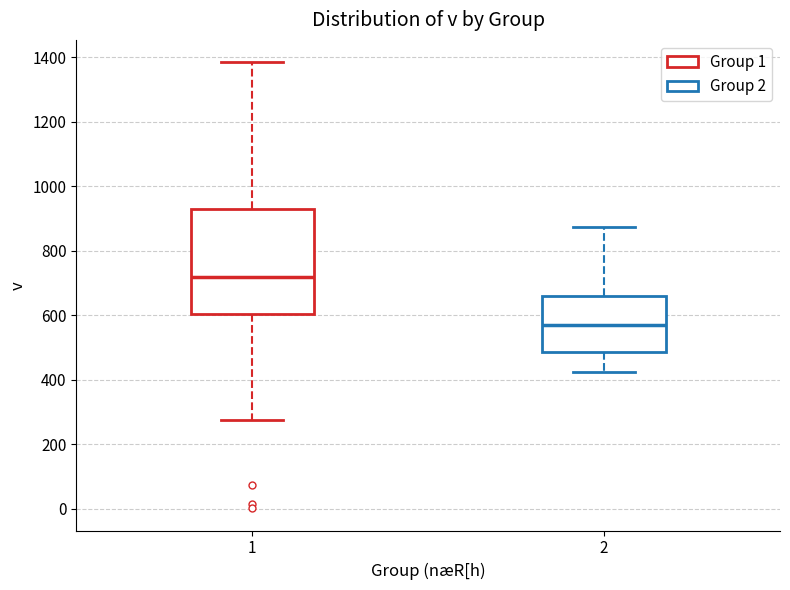

Where does the median line of the box at x = 2 sit on the y-axis? The values are not printed on the chart, so give them approximately, as read against the axis.

580